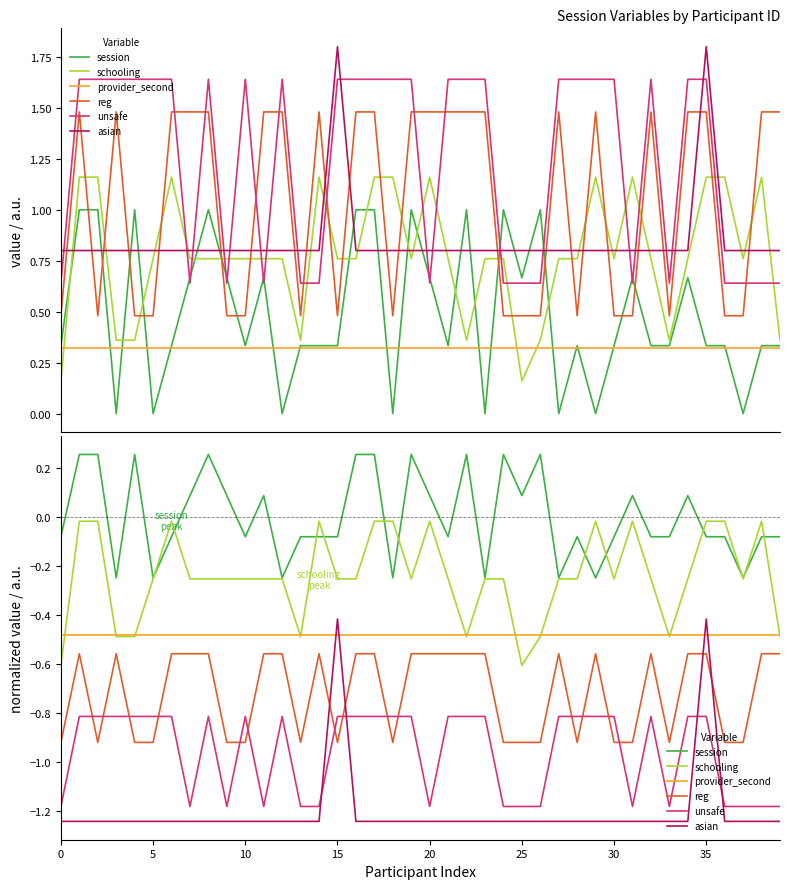

What is the label of the 17th point from the left?

16